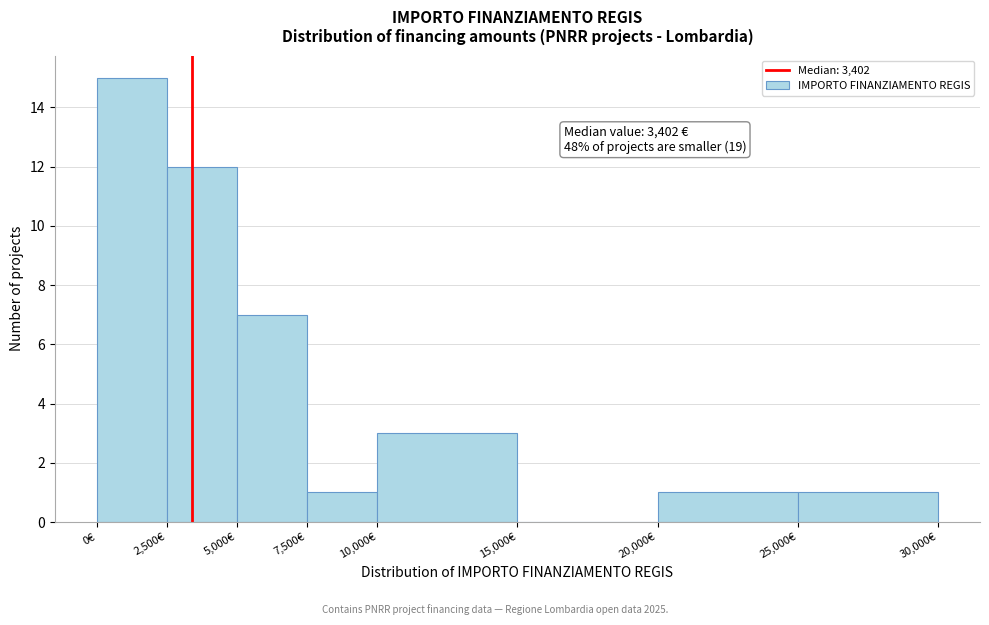

Which range on the x-axis has the tallest bar?

0 to 2500